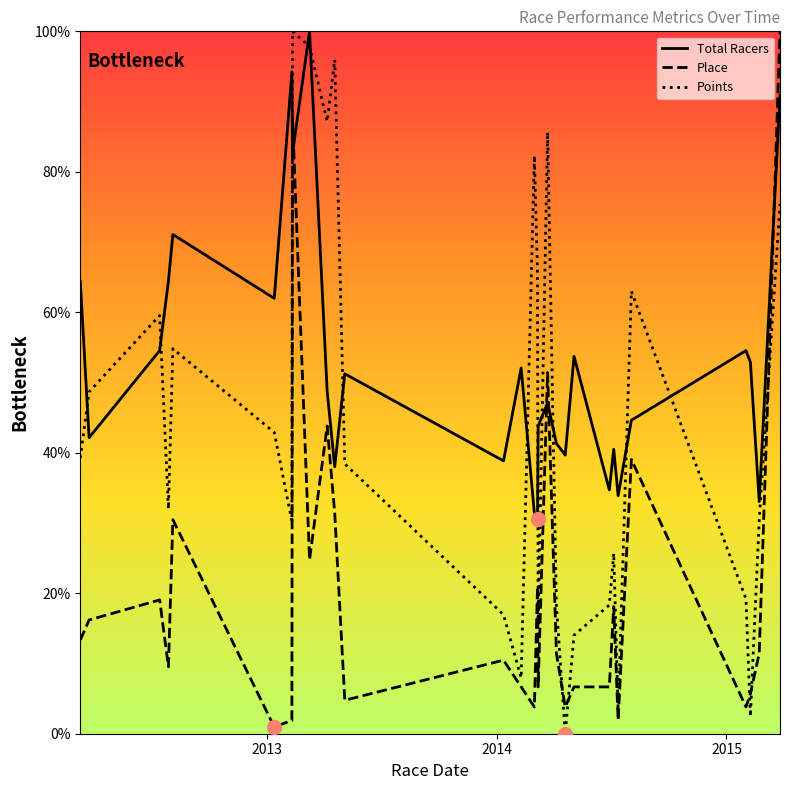

What is the difference between the second highest and minimum values in the Total Racers series?

63.6